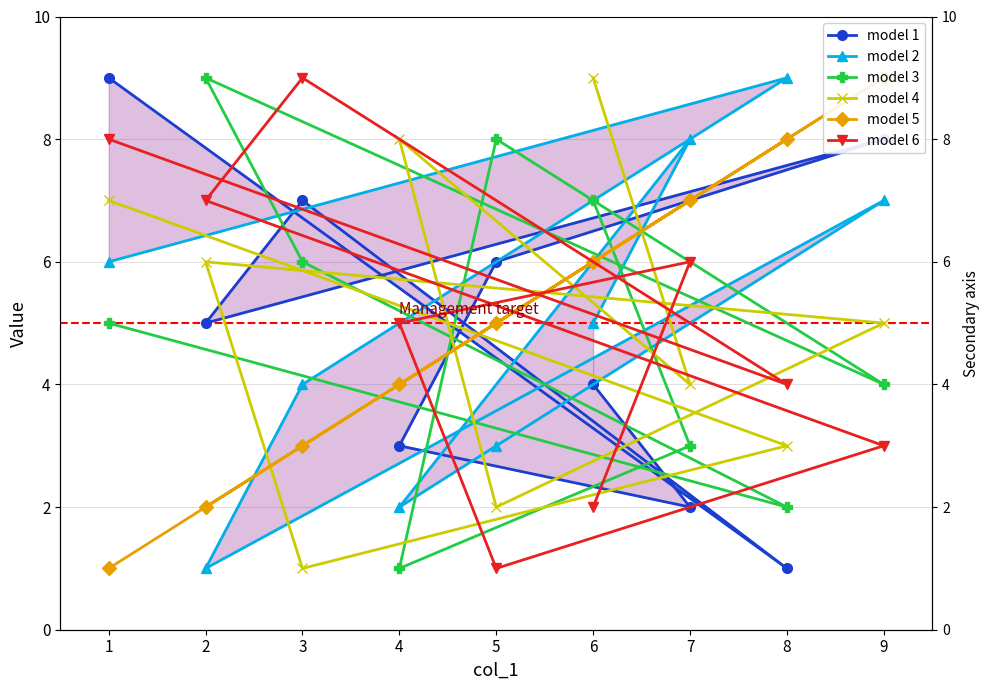

At how many categories does at least one series exceed 5?

9